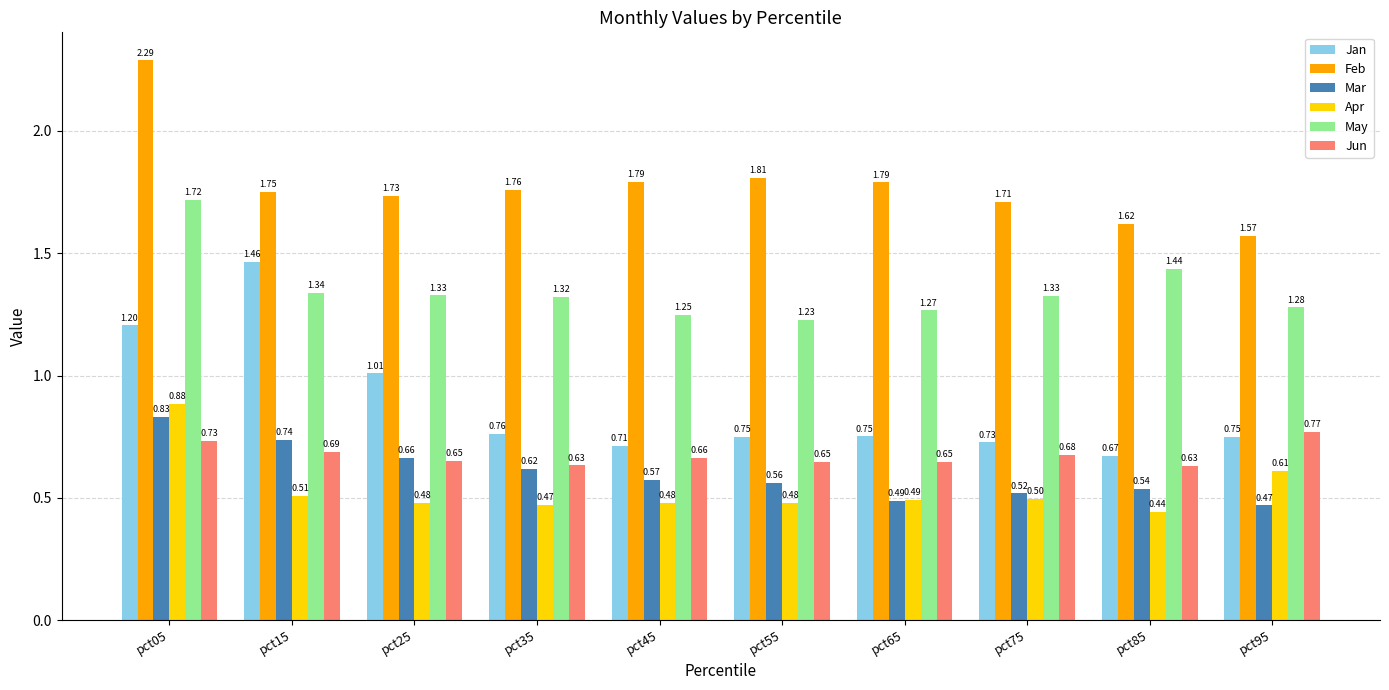

What is the sum of all Feb values?

17.8